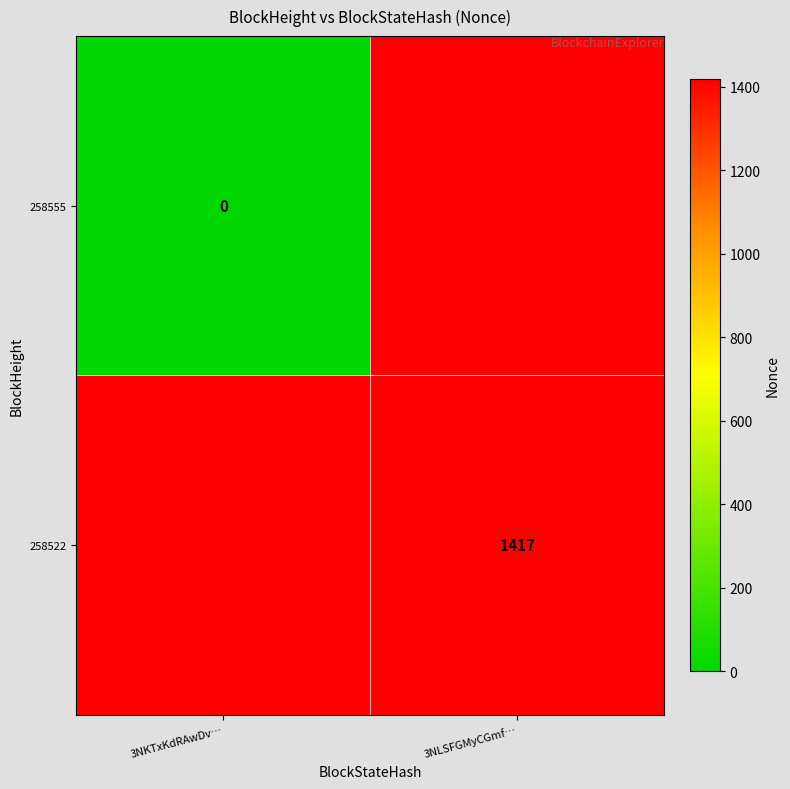

True or false: 258522 has a value of 987 at 3NLSFGMyCGmf….

False